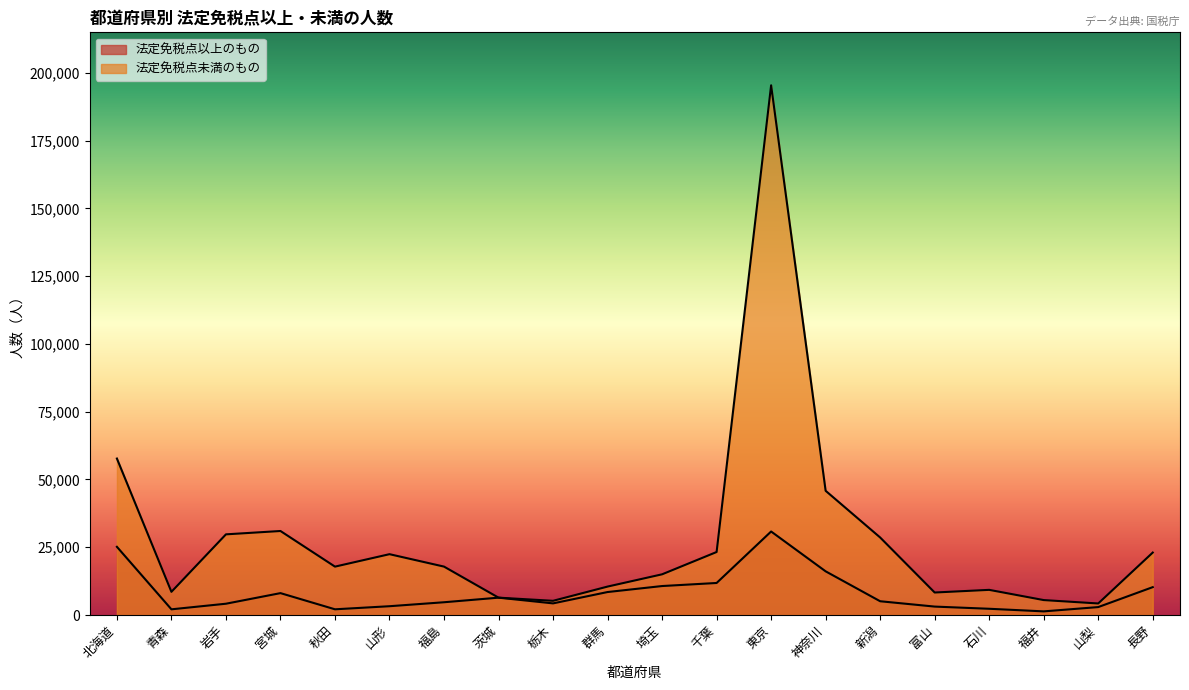

True or false: 法定免税点未満のもの and 法定免税点以上のもの intersect in this chart.

False